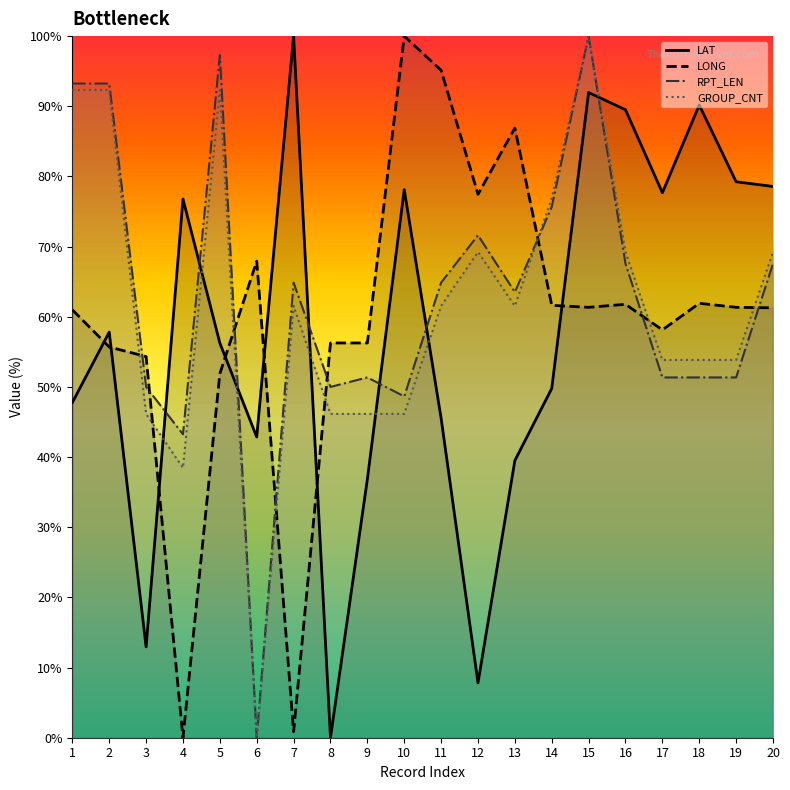

At which category does GROUP_CNT reach its first local peak?

5